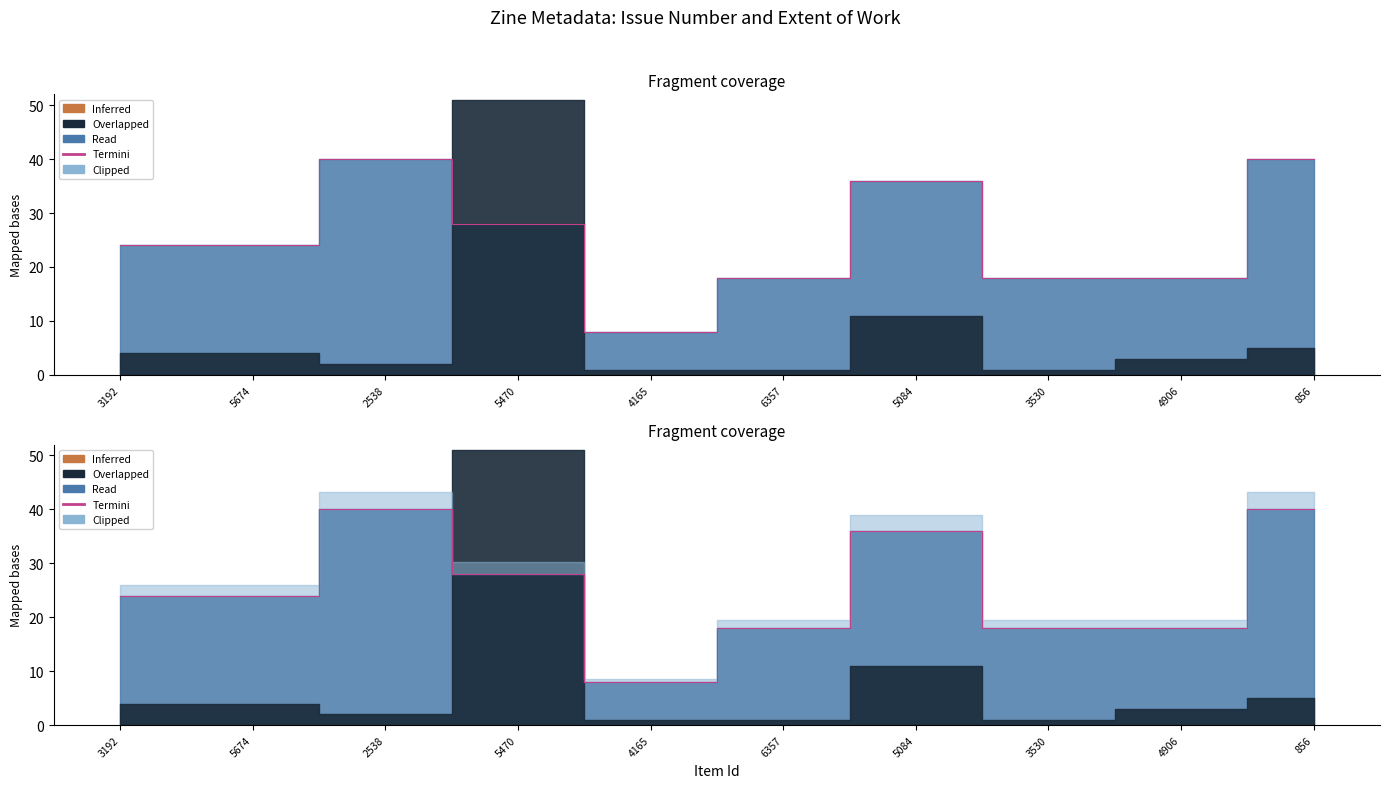

What is the ratio of the value at 5470 to the value at 4906?

1.6